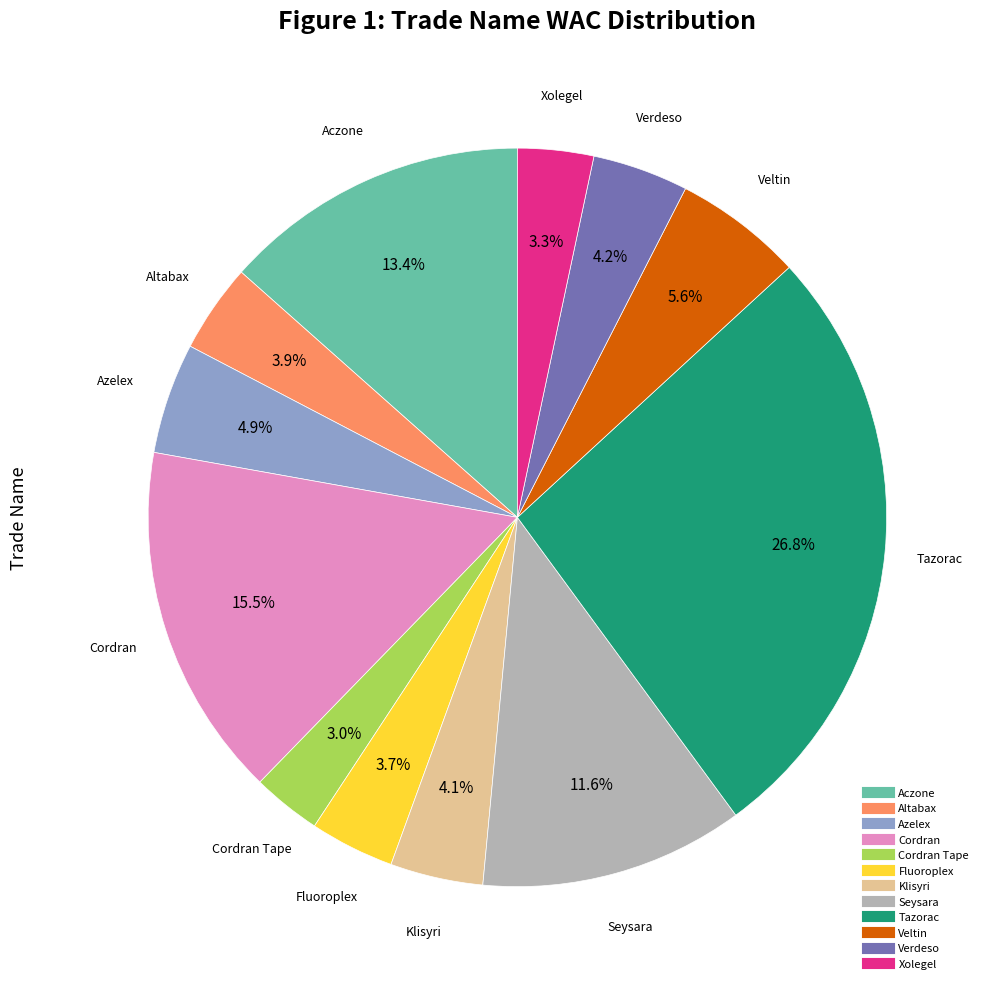

Is there any slice that represents more than half of the pie?

No